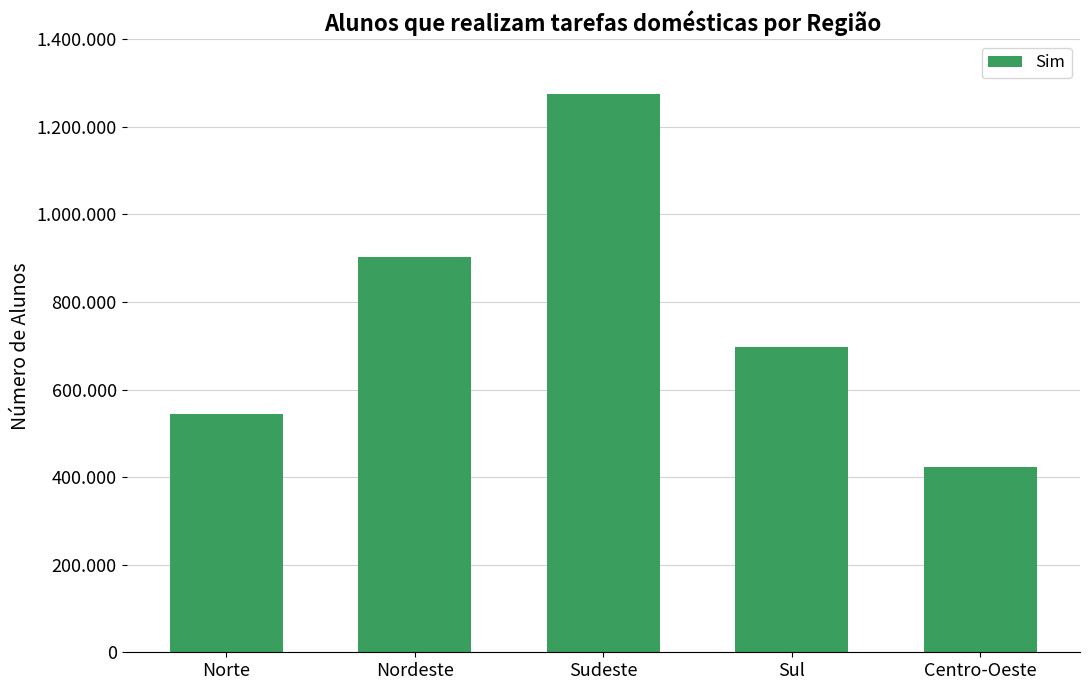

What is the label of the 5th bar from the right?

Norte